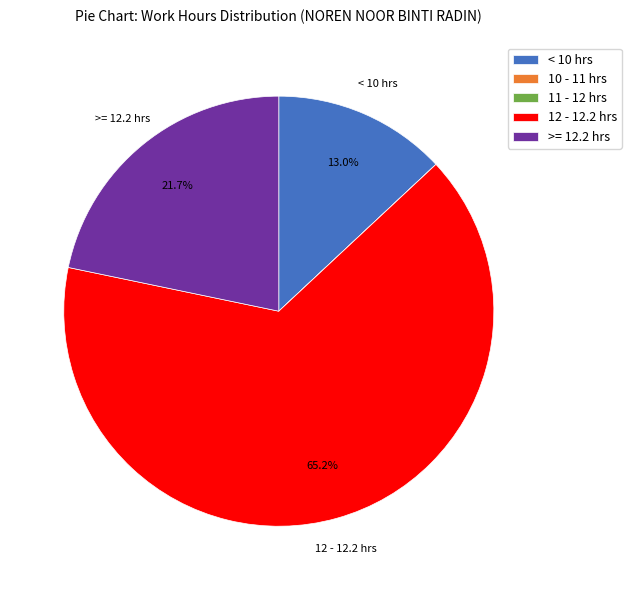

Is there a majority slice in this chart?

Yes